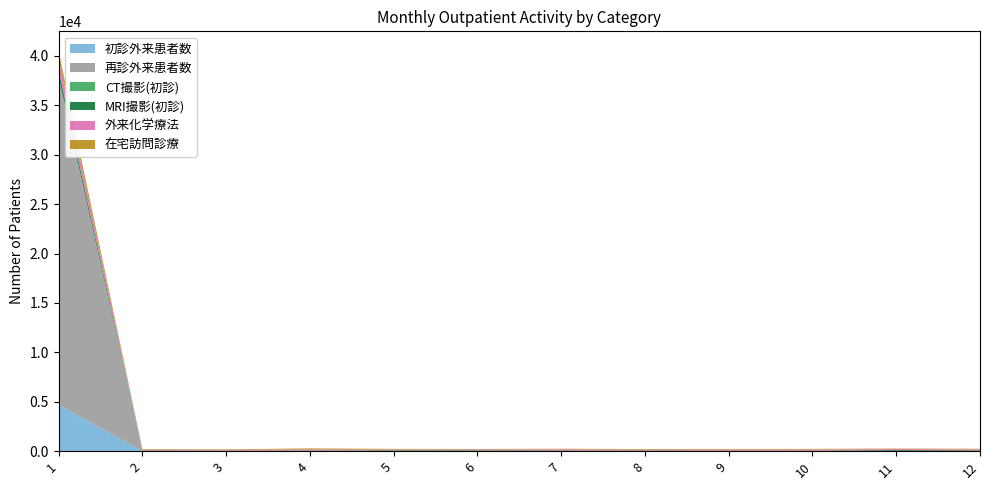

Reading left to right, what are all the values shown in this chart?

初診外来患者数: 1=4703	2=0	3=0	4=0	5=0	6=0	7=0	8=0	9=0	10=0	11=0	12=0
再診外来患者数: 1=32929	2=0	3=0	4=0	5=0	6=0	7=0	8=0	9=0	10=0	11=0	12=0
CT撮影(初診): 1=224	2=13	3=18	4=20	5=24	6=14	7=18	8=14	9=19	10=21	11=22	12=21
MRI撮影(初診): 1=675	2=52	3=36	4=48	5=66	6=72	7=54	8=51	9=41	10=38	11=88	12=63
外来化学療法: 1=1138	2=89	3=73	4=110	5=75	6=89	7=114	8=79	9=104	10=106	11=109	12=97
在宅訪問診療: 1=790	2=59	3=59	4=106	5=70	6=49	7=60	8=77	9=62	10=70	11=49	12=65